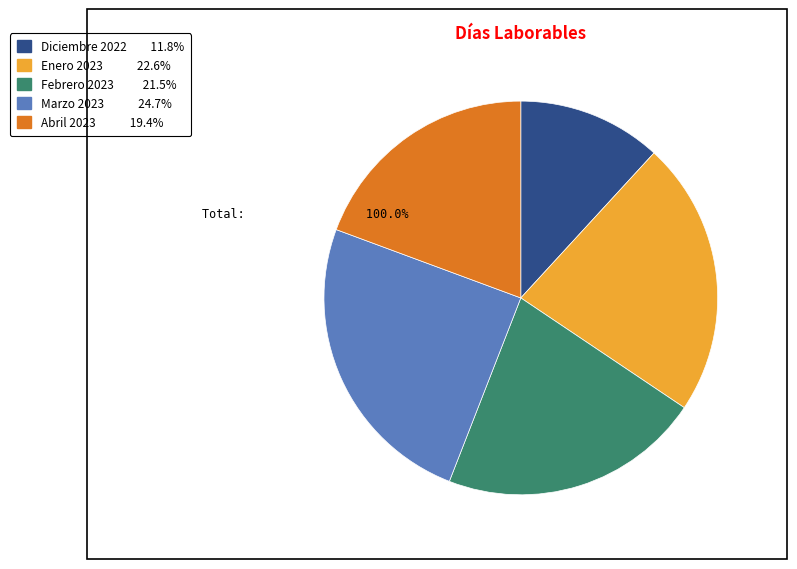

Between Febrero 2023 and Enero 2023, which is larger?

Enero 2023